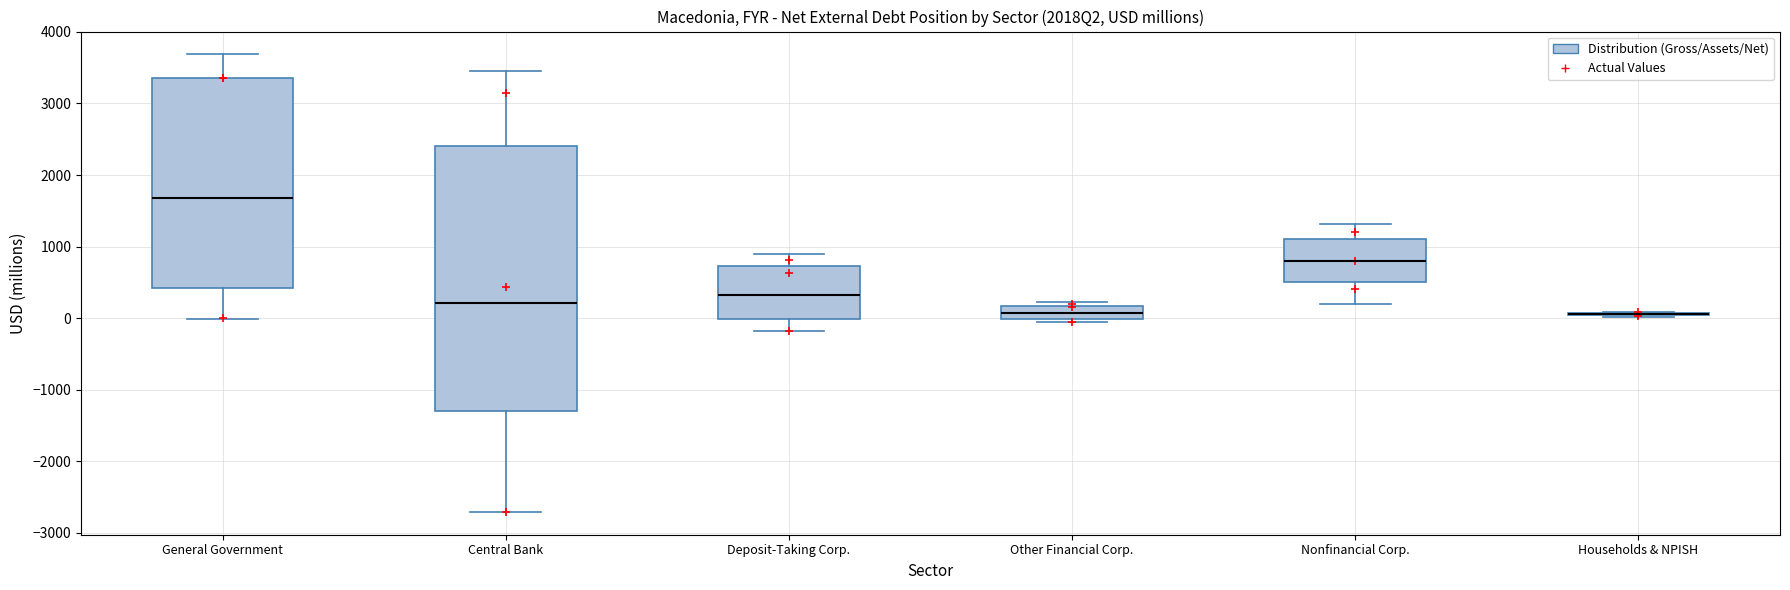

Reading left to right, read every box against the y-axis: the position of its median line, the range the box covers, and the ends of its whiskers. The values are not printed on the chart, so give them approximately, as read against the axis.

General Government: median 1700, box 400 to 3400, whiskers 0 to 3700
Central Bank: median 200, box -1300 to 2400, whiskers -2700 to 3500
Deposit-Taking Corp.: median 300, box 0 to 700, whiskers -200 to 900
Other Financial Corp.: median 100, box 0 to 200, whiskers 0 (just below the box's lower edge) to 200 (just above the box's upper edge)
Nonfinancial Corp.: median 800, box 500 to 1100, whiskers 200 to 1300
Households & NPISH: box collapsed to a line at 100, whiskers 0 to 100